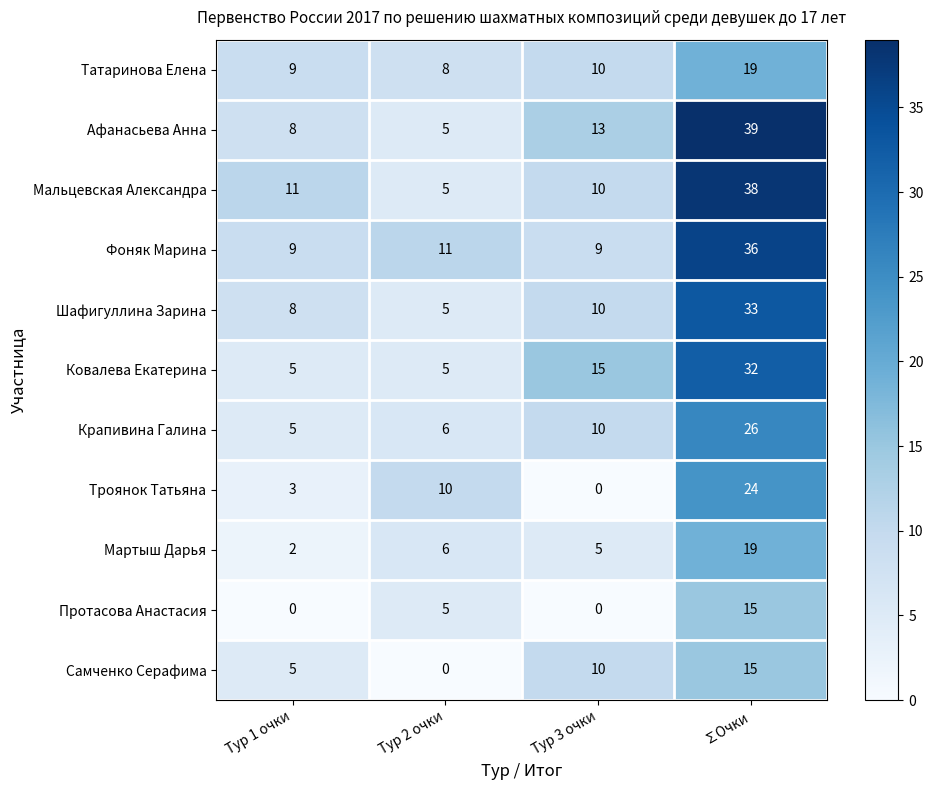

What is the spread (max minus min) of values at Тур 2 очки?

11